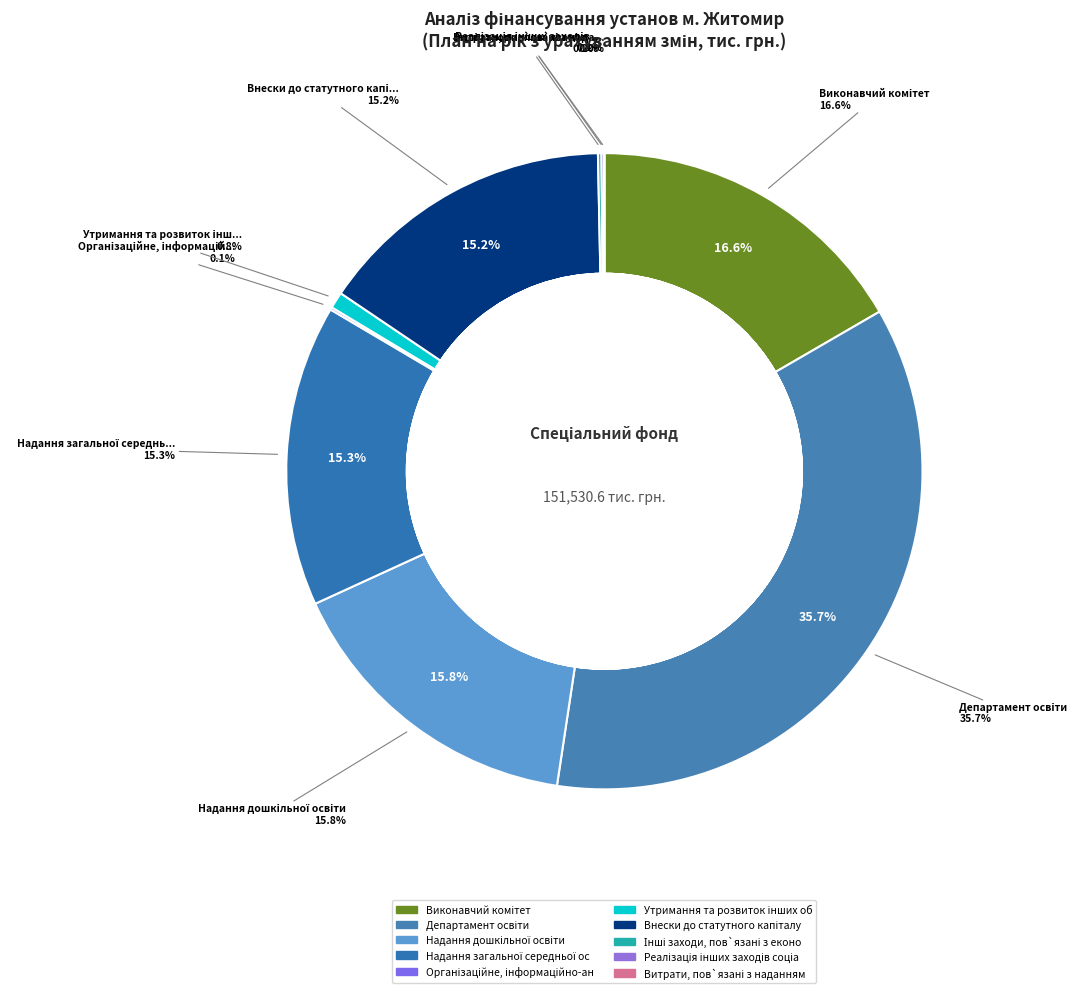

Does any single category account for the majority?

No